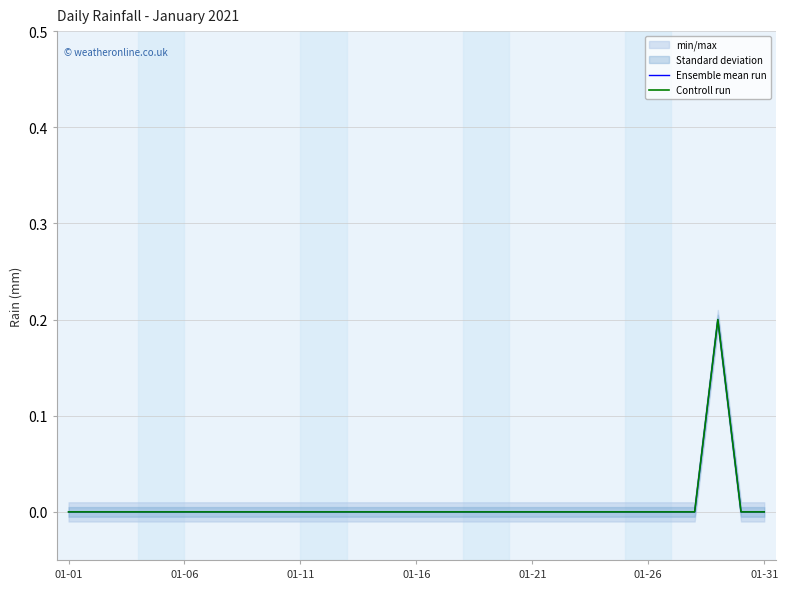

Is this an area chart (filled region under the line)?

No